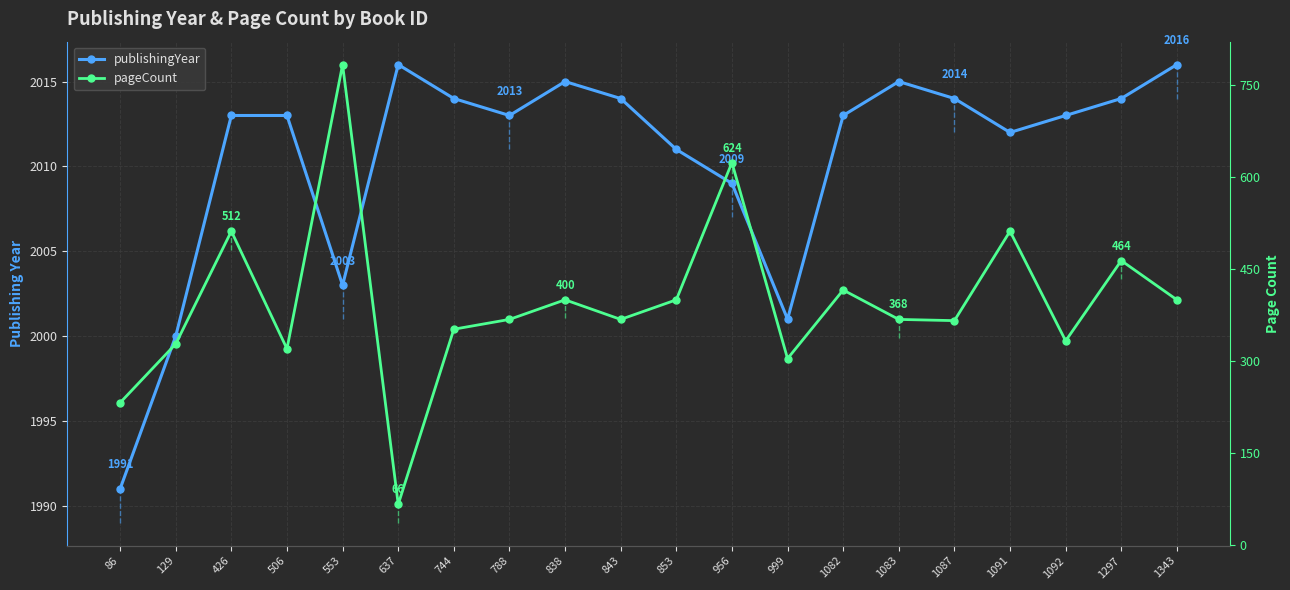

Which series has the largest total across all categories?

publishingYear